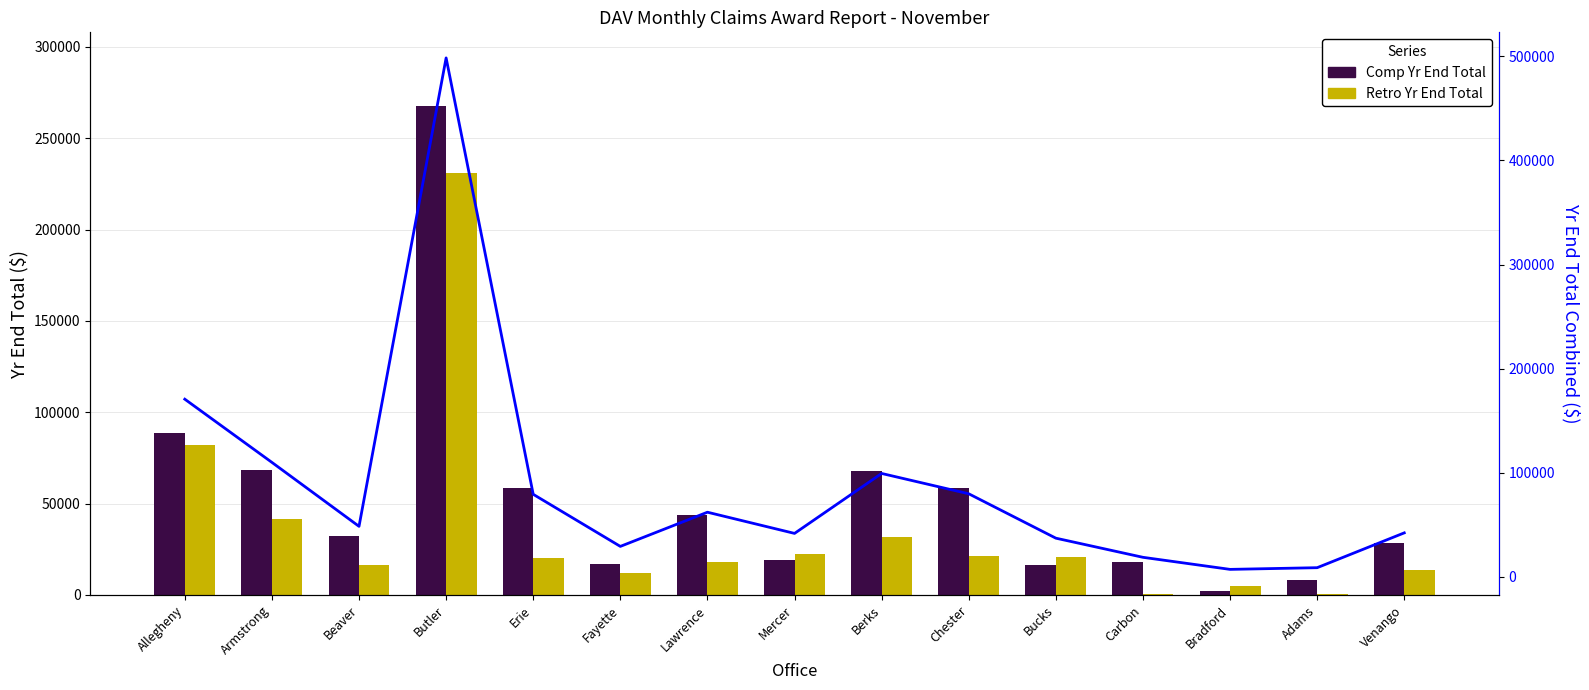

Reading left to right, extract all data points from this chart.

Comp Yr End Total: Allegheny=88452	Armstrong=68347	Beaver=32040	Butler=267783	Erie=58812	Fayette=17105	Lawrence=43800	Mercer=19298	Berks=67722	Chester=58573	Bucks=16272	Carbon=17960	Bradford=2226	Adams=8215	Venango=28588
Retro Yr End Total: Allegheny=82164	Armstrong=41544	Beaver=16402	Butler=230723	Erie=20403	Fayette=12072	Lawrence=18224	Mercer=22365	Berks=31529	Chester=21153	Bucks=20814	Carbon=729	Bradford=4869	Adams=503	Venango=13592
Yr End Total Combined: Allegheny=170616	Armstrong=109891	Beaver=48442	Butler=498506	Erie=79215	Fayette=29177	Lawrence=62024	Mercer=41663	Berks=99251	Chester=79726	Bucks=37086	Carbon=18689	Bradford=7095	Adams=8718	Venango=42180